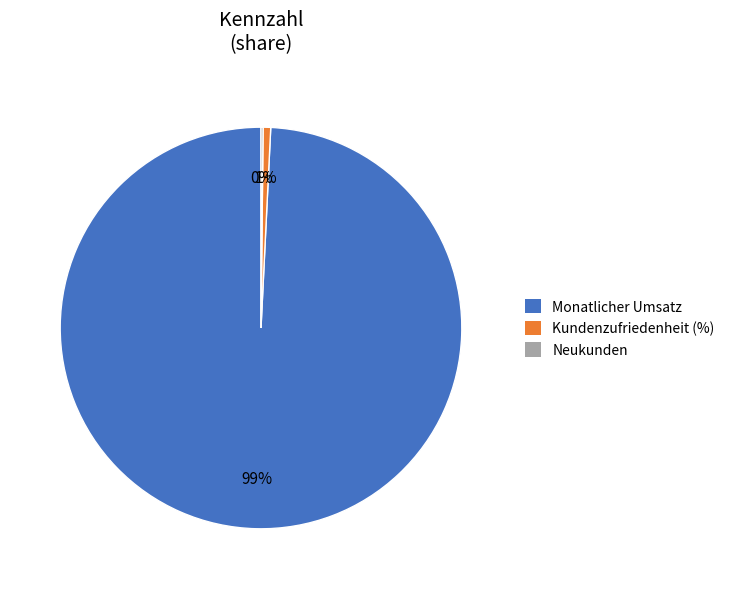

Which slice is the largest?

Monatlicher Umsatz